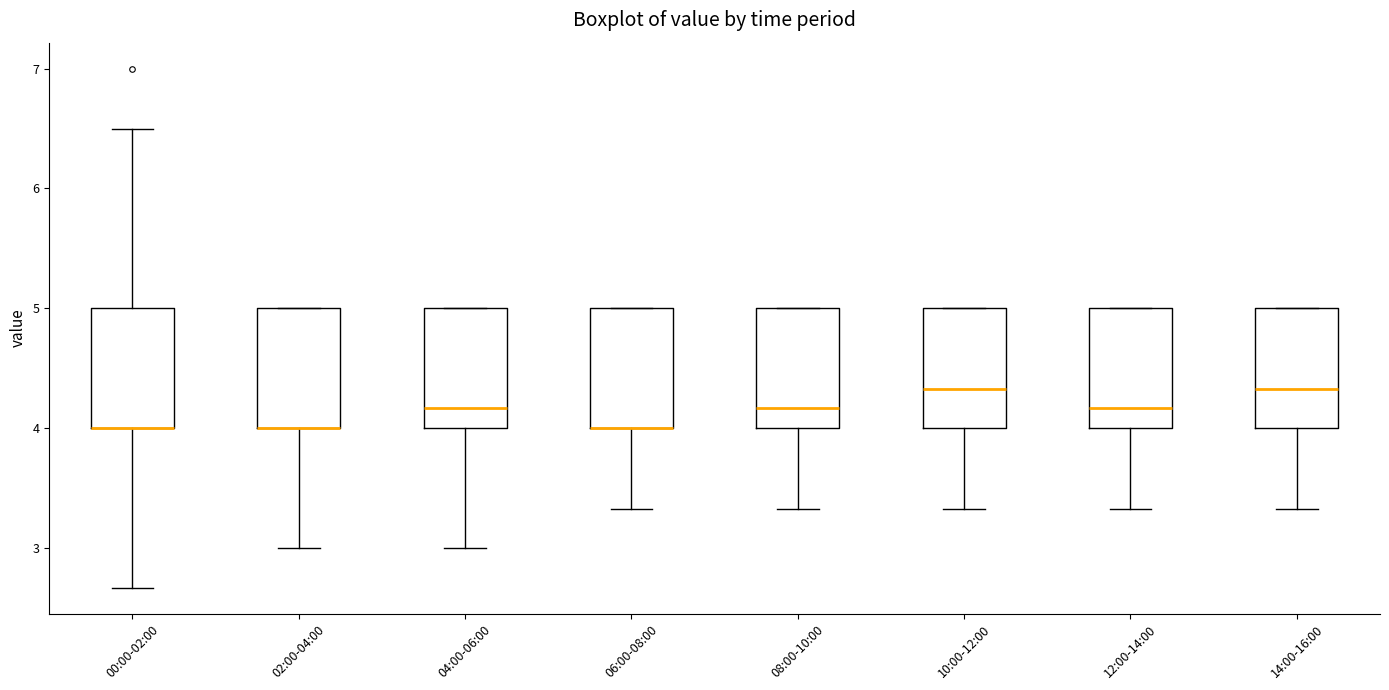

Reading left to right, read every box against the y-axis: the position of its median line, the range the box covers, and the ends of its whiskers. The values are not printed on the chart, so give them approximately, as read against the axis.

00:00-02:00: median 4.0 (drawn on the box's lower edge), box 4.0 to 5.0, whiskers 2.7 to 6.5
02:00-04:00: median 4.0 (drawn on the box's lower edge), box 4.0 to 5.0, whiskers 3.0 to 5.0
04:00-06:00: median 4.2, box 4.0 to 5.0, whiskers 3.0 to 5.0
06:00-08:00: median 4.0 (drawn on the box's lower edge), box 4.0 to 5.0, whiskers 3.3 to 5.0
08:00-10:00: median 4.2, box 4.0 to 5.0, whiskers 3.3 to 5.0
10:00-12:00: median 4.3, box 4.0 to 5.0, whiskers 3.3 to 5.0
12:00-14:00: median 4.2, box 4.0 to 5.0, whiskers 3.3 to 5.0
14:00-16:00: median 4.3, box 4.0 to 5.0, whiskers 3.3 to 5.0